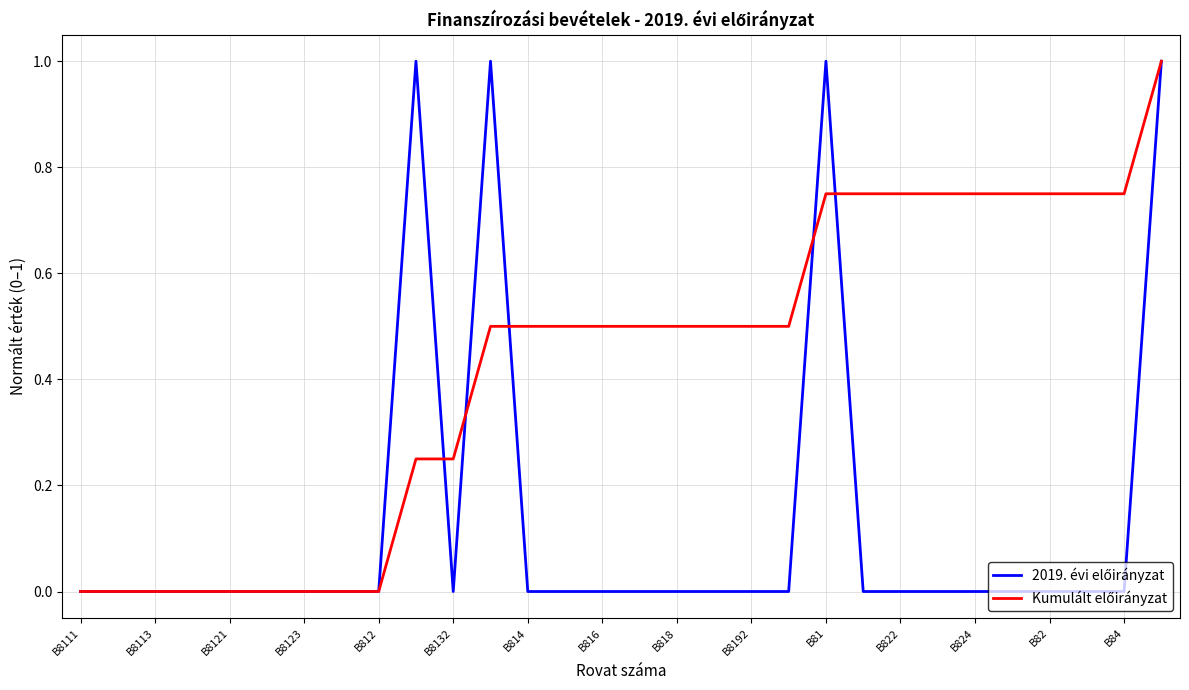

How many lines are shown in the chart?

2